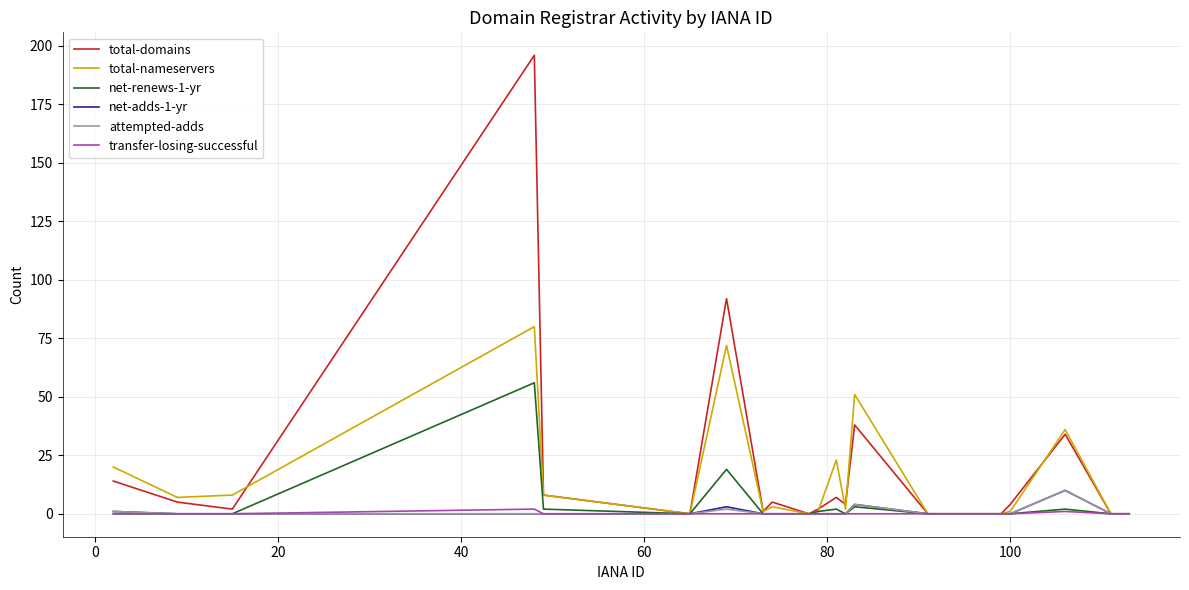

How many attempted-adds values are between 0 and 1?

17